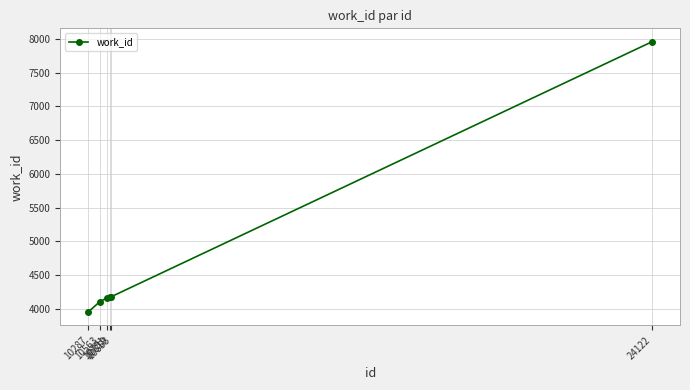

Which label corresponds to the largest value in the chart?

24122